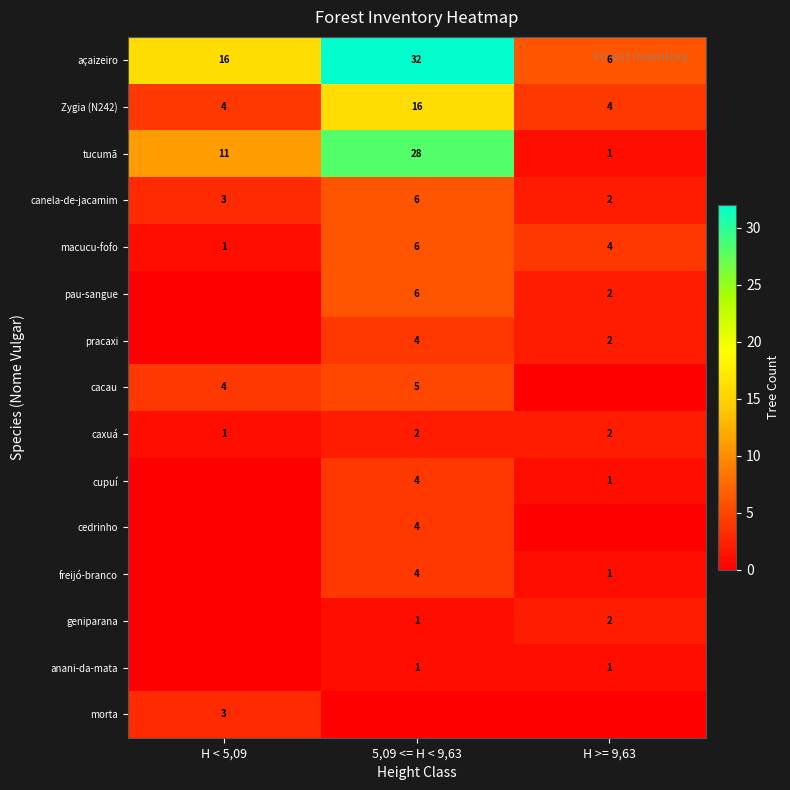

What is the maximum value for canela-de-jacamim?

6